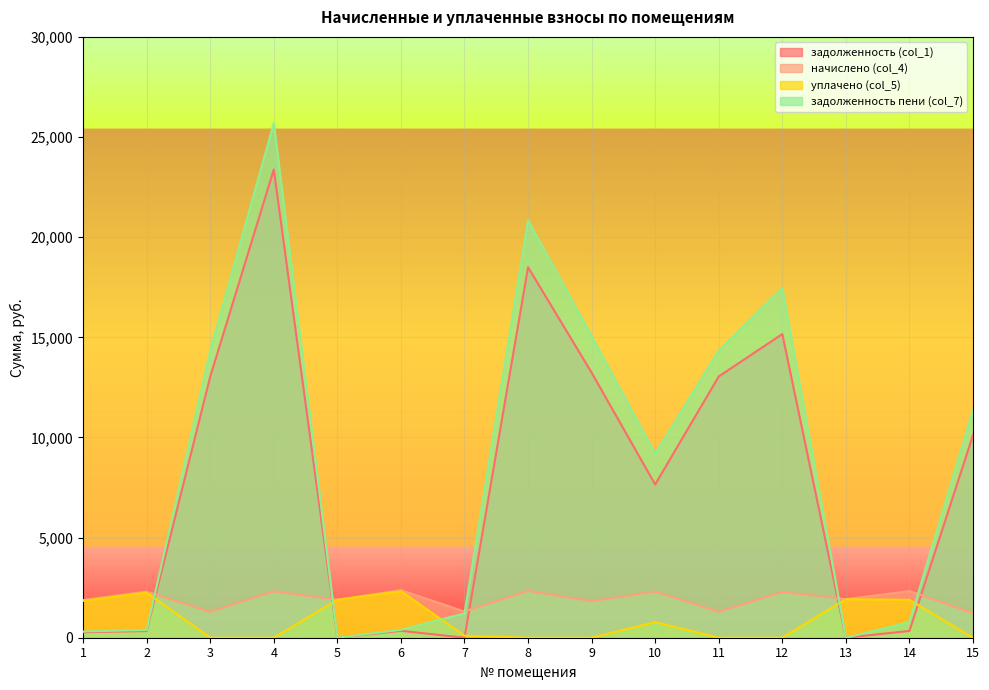

At which label does уплачено (col_5) first exceed 100?

1